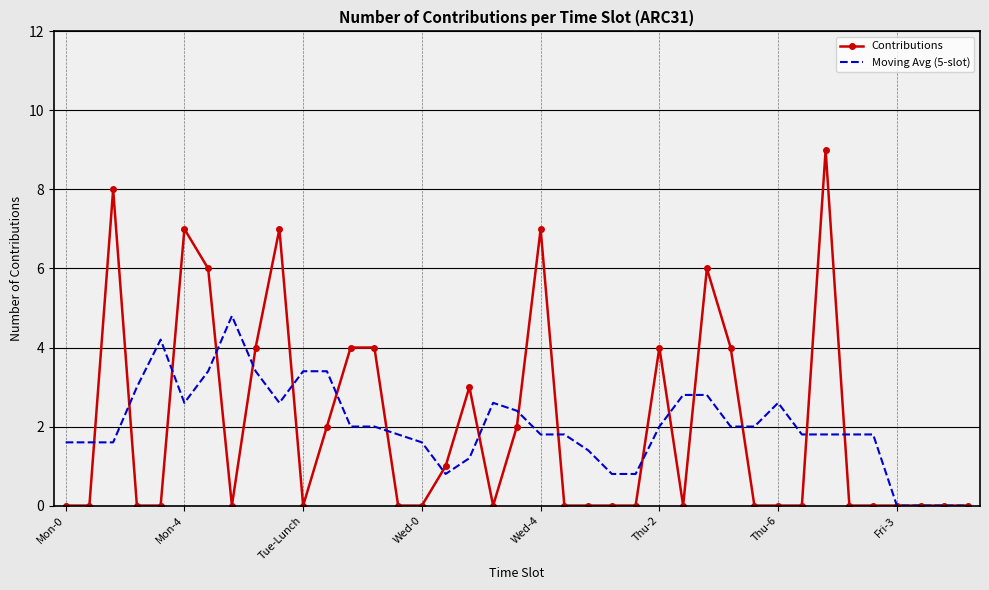

What is the highest value of the Moving Avg (5-slot) series?

4.8